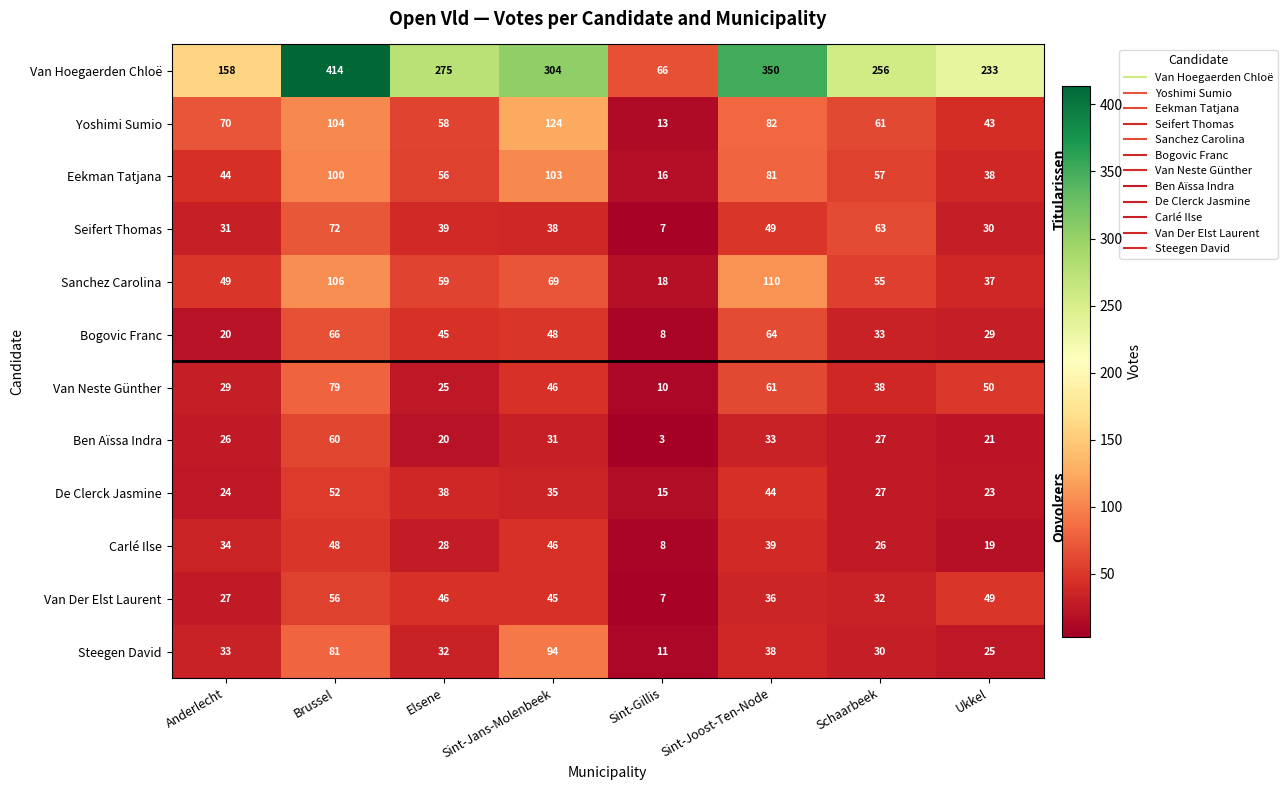

Between Brussel and Ukkel, which series saw the biggest shift?

Van Hoegaerden Chloë